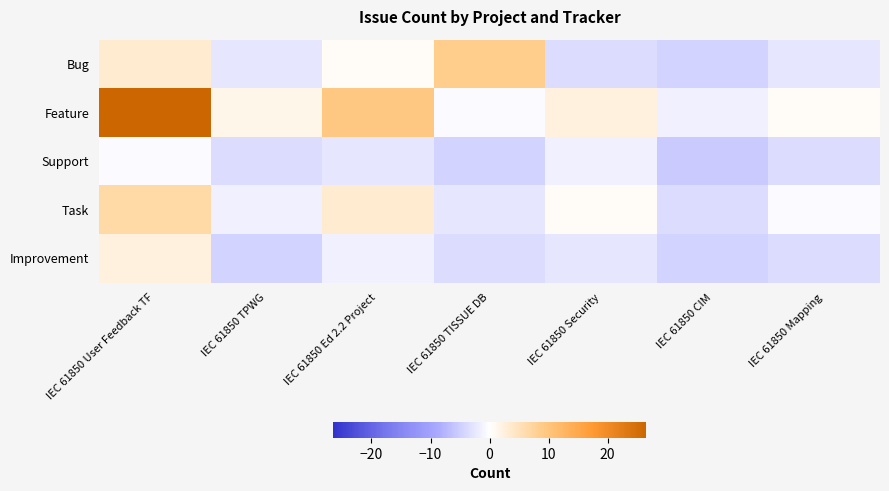

Reading left to right, list all the values displayed in this chart.

Bug: IEC 61850 User Feedback TF=3.5	IEC 61850 TPWG=-2.5	IEC 61850 Ed 2.2 Project=0.5	IEC 61850 TISSUE DB=8.5	IEC 61850 Security=-3.5	IEC 61850 CIM=-4.5	IEC 61850 Mapping=-2.5
Feature: IEC 61850 User Feedback TF=26.5	IEC 61850 TPWG=1.5	IEC 61850 Ed 2.2 Project=9.5	IEC 61850 TISSUE DB=-0.5	IEC 61850 Security=2.5	IEC 61850 CIM=-1.5	IEC 61850 Mapping=0.5
Support: IEC 61850 User Feedback TF=-0.5	IEC 61850 TPWG=-3.5	IEC 61850 Ed 2.2 Project=-2.5	IEC 61850 TISSUE DB=-4.5	IEC 61850 Security=-1.5	IEC 61850 CIM=-5.5	IEC 61850 Mapping=-3.5
Task: IEC 61850 User Feedback TF=6.5	IEC 61850 TPWG=-1.5	IEC 61850 Ed 2.2 Project=3.5	IEC 61850 TISSUE DB=-2.5	IEC 61850 Security=0.5	IEC 61850 CIM=-3.5	IEC 61850 Mapping=-0.5
Improvement: IEC 61850 User Feedback TF=2.5	IEC 61850 TPWG=-4.5	IEC 61850 Ed 2.2 Project=-1.5	IEC 61850 TISSUE DB=-3.5	IEC 61850 Security=-2.5	IEC 61850 CIM=-4.5	IEC 61850 Mapping=-3.5